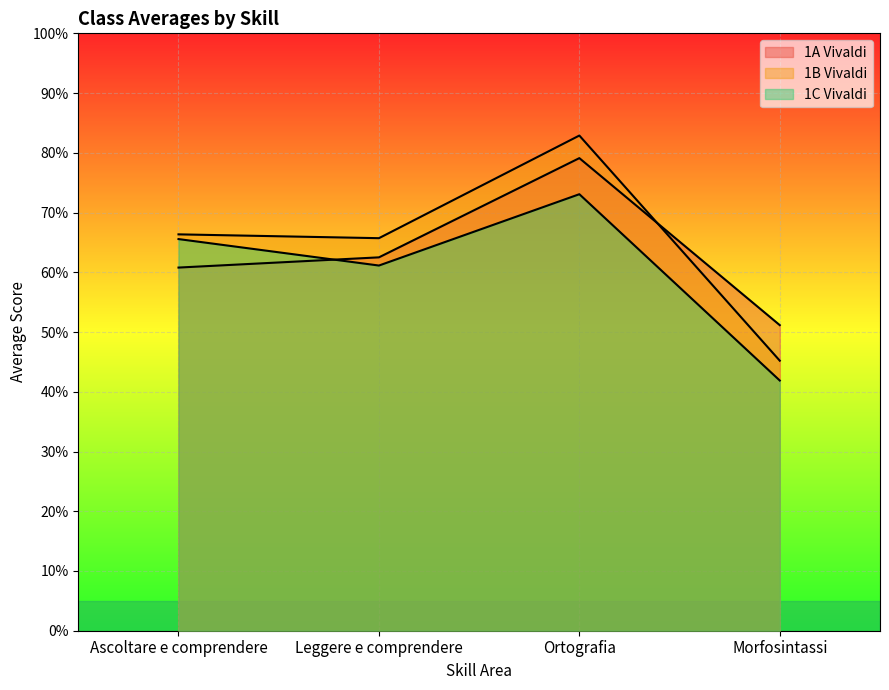

What is the total value across all series at Leggere e comprendere?

1.9